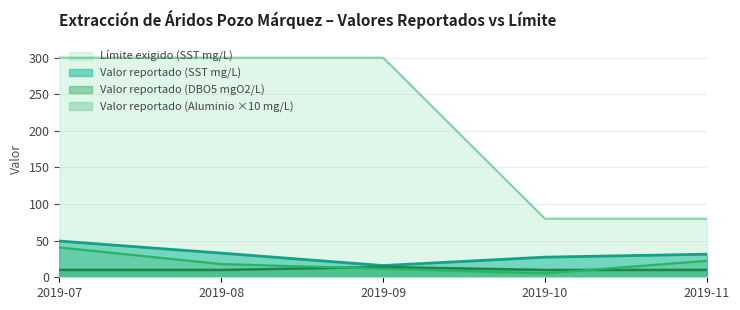

Reading right to left, transcribe all the data shown in this chart.

Valor reportado (Aluminio mg/L): 2019-11=22.5	2019-10=5.3	2019-09=11.7	2019-08=18.0	2019-07=40.8
Valor reportado (SST mg/L): 2019-11=31.5	2019-10=27.5	2019-09=16.0	2019-08=33.0	2019-07=49.5
Valor reportado (DBO5 mgO2/L): 2019-11=10.0	2019-10=10.0	2019-09=14.0	2019-08=10.0	2019-07=10.0
Límite exigido (SST mg/L): 2019-11=80.0	2019-10=80.0	2019-09=300.0	2019-08=300.0	2019-07=300.0